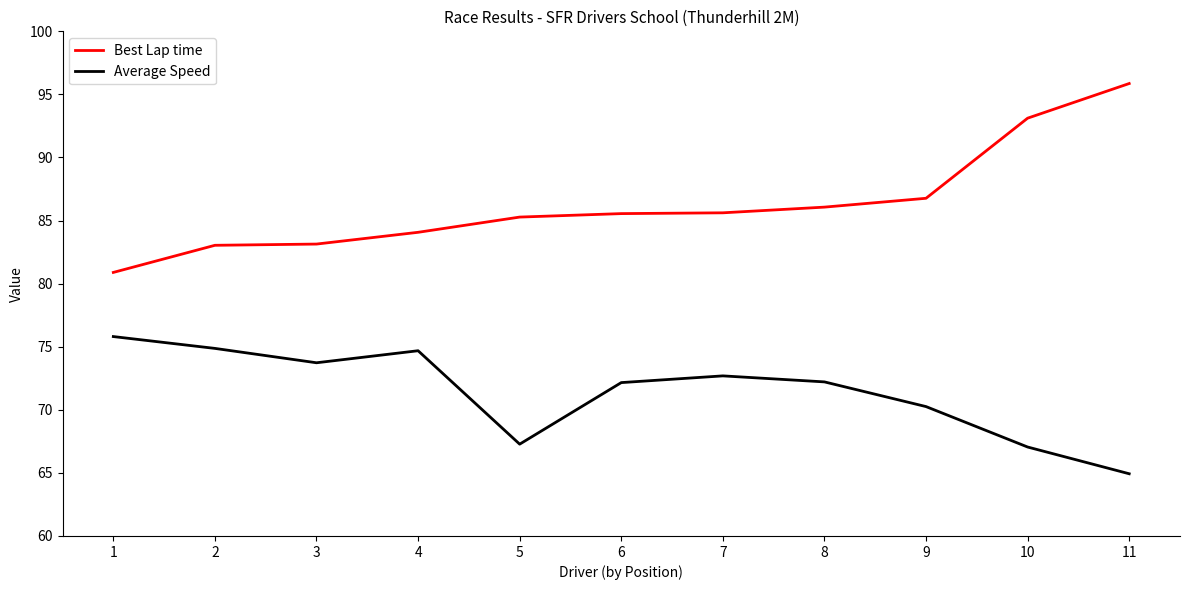

What is the difference between the Best Lap time values at 3 and 7?

2.5